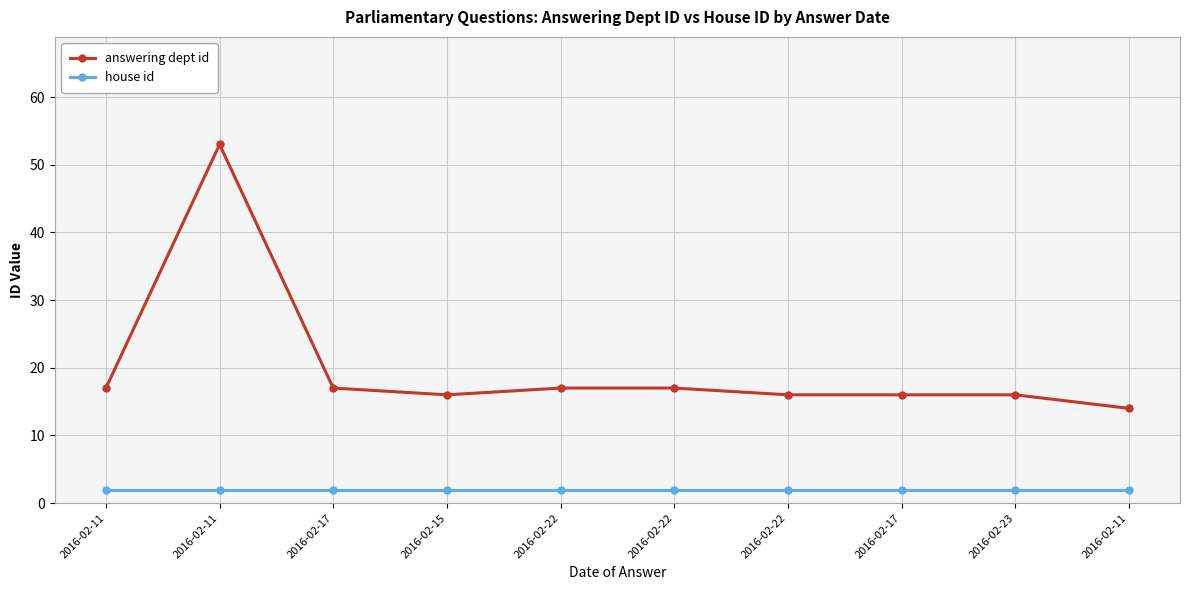

How many data points in answering dept id are less than 17?

5